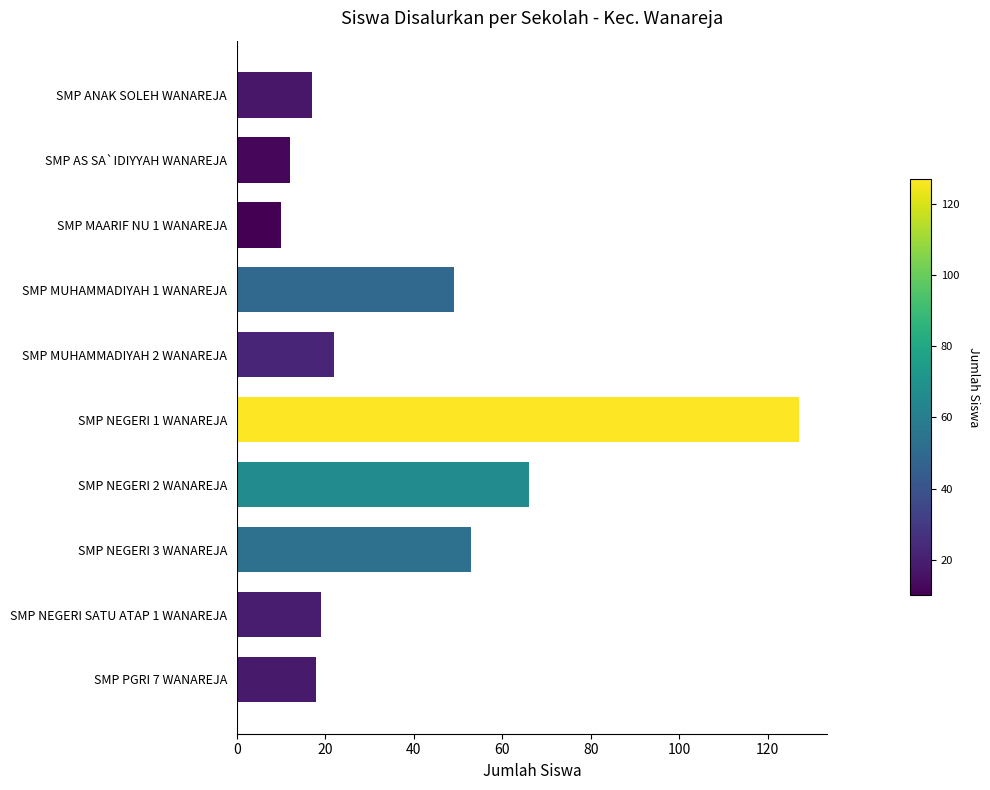

What is the difference between the second highest and second lowest values?

54